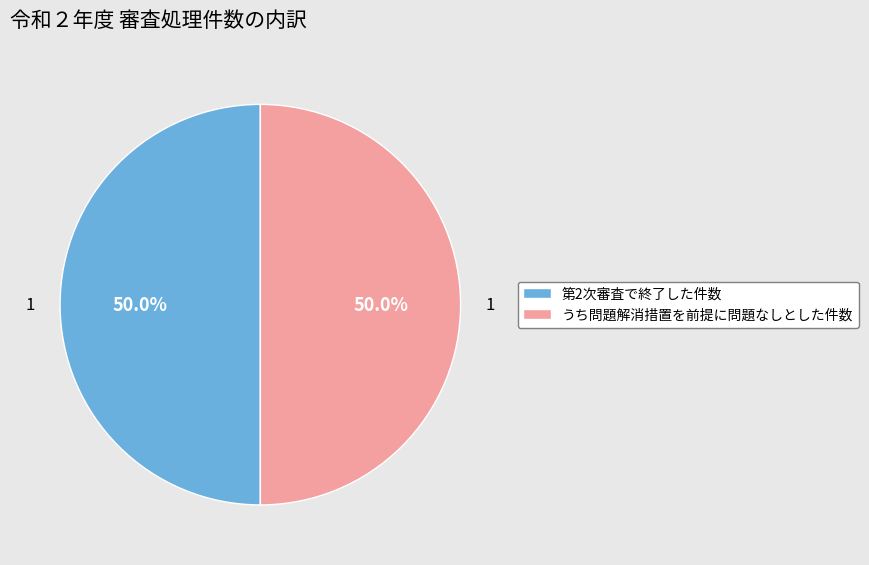

Approximately how many times larger is the value at 第2次審査で終了した件数 compared to うち問題解消措置を前提に問題なしとした件数?

1.0